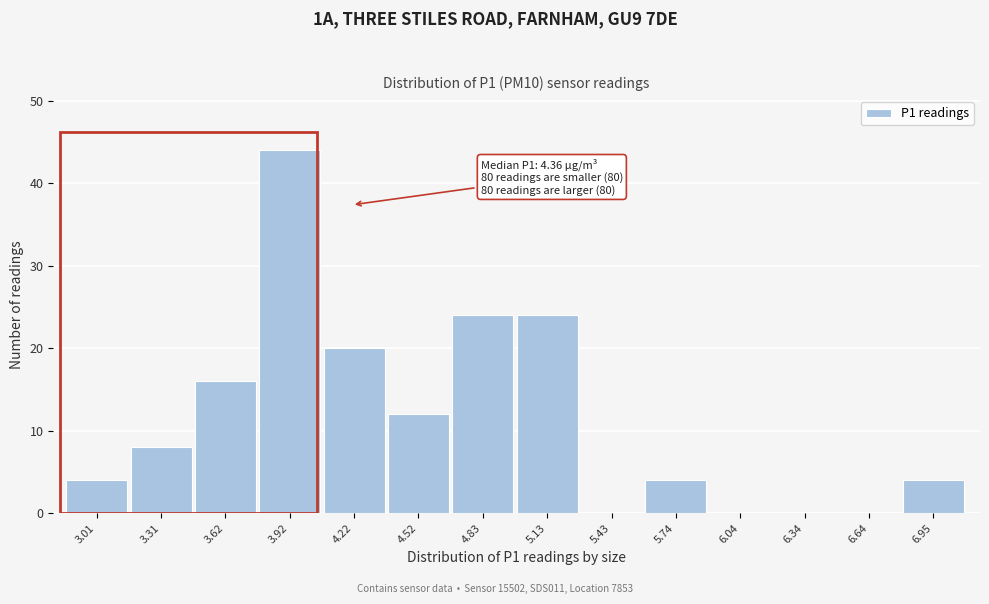

Reading left to right, transcribe all the data shown in this chart.

3.01=4	3.31=8	3.62=16	3.92=44	4.22=20	4.52=12	4.83=24	5.13=24	5.43=0	5.74=4	6.04=0	6.34=0	6.64=0	6.95=4